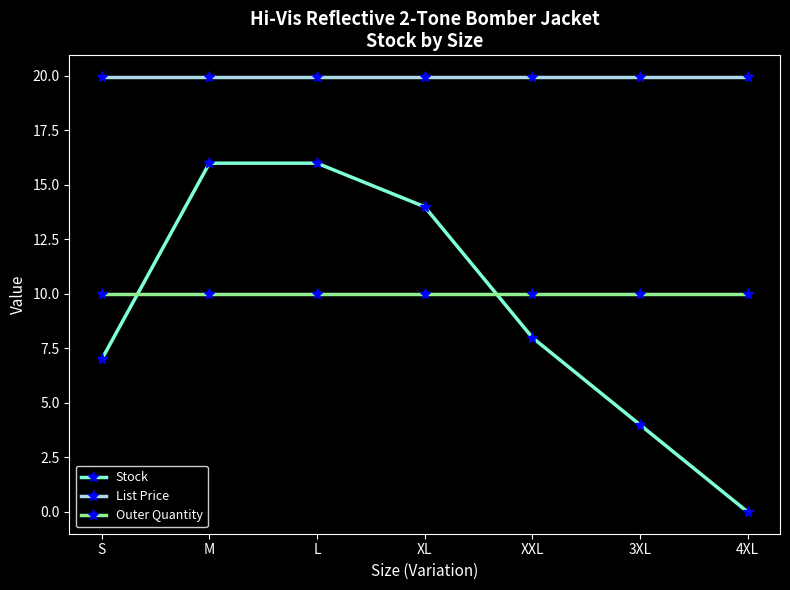

Which label corresponds to the smallest value in the chart?

4XL